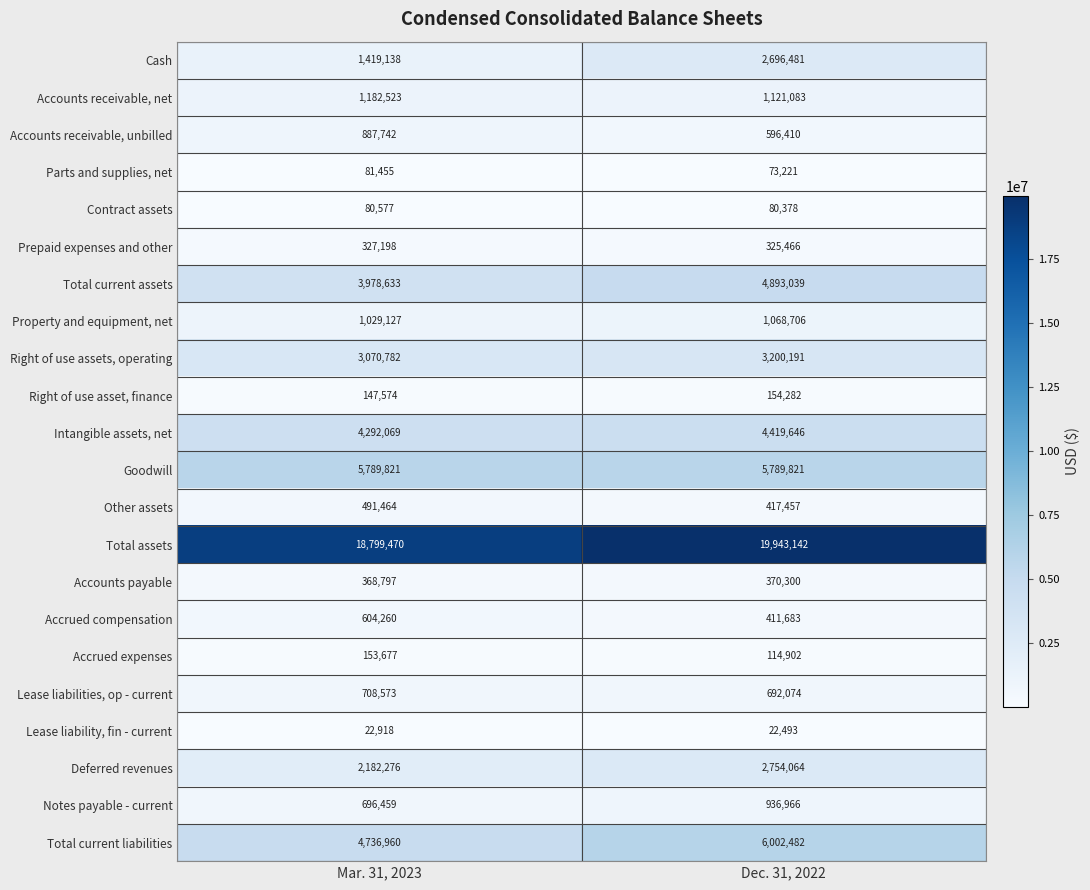

Which label corresponds to the largest value in the chart?

Dec. 31, 2022